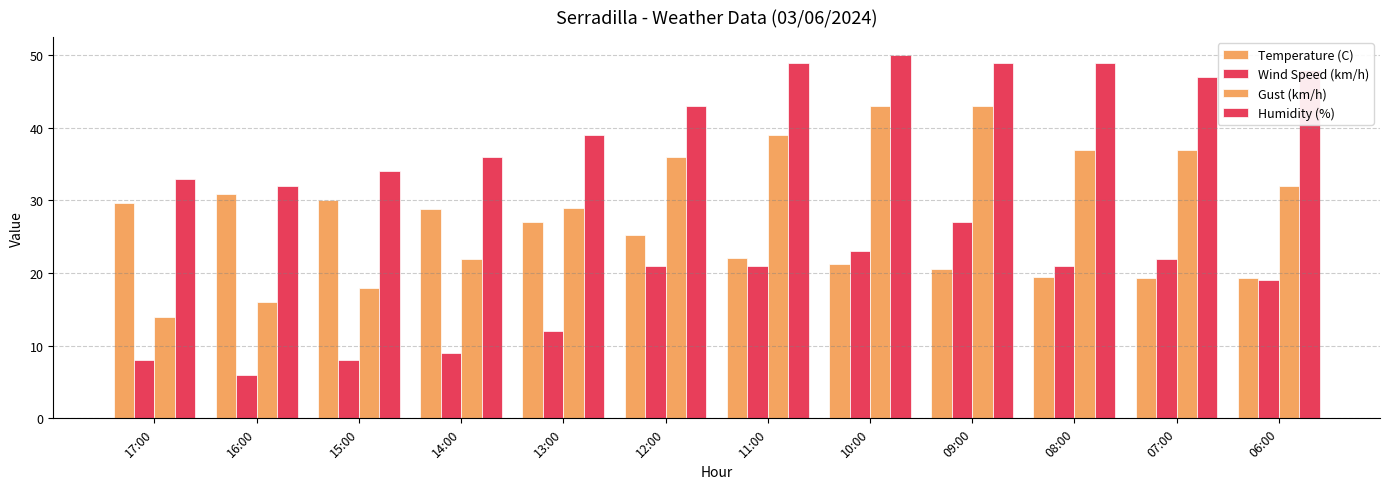

What is the minimum value shown in the chart?

6.0